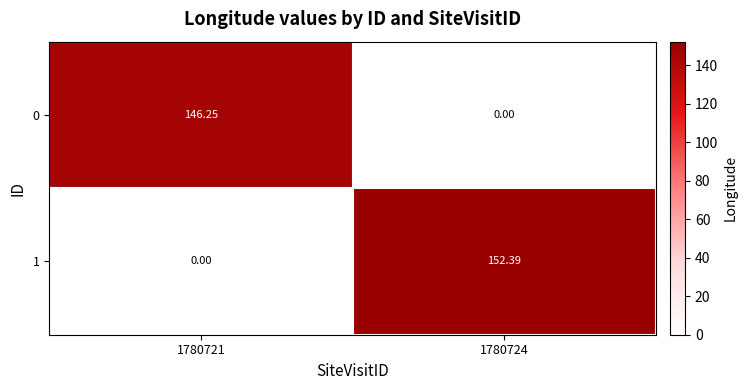

Reading left to right, list all the values displayed in this chart.

0: 1780721=146.2	1780724=0.0
1: 1780721=0.0	1780724=152.4